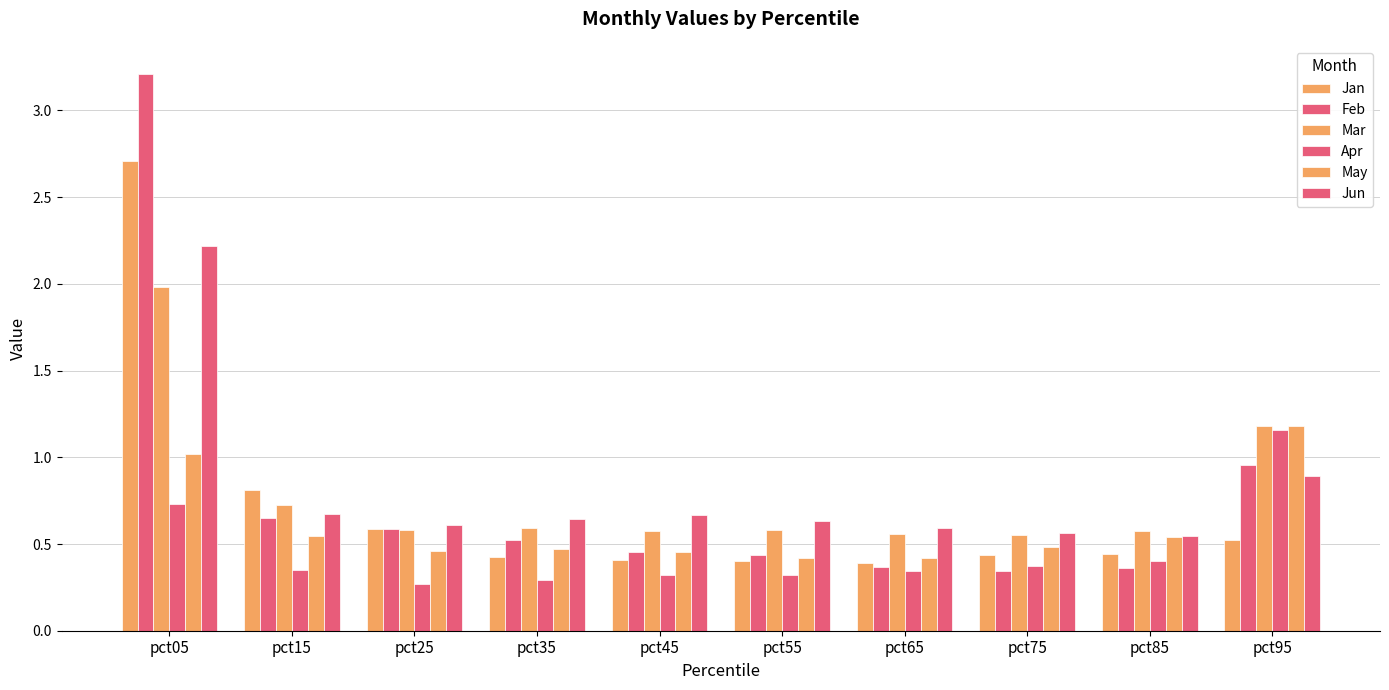

How many bars are there in each group?

6